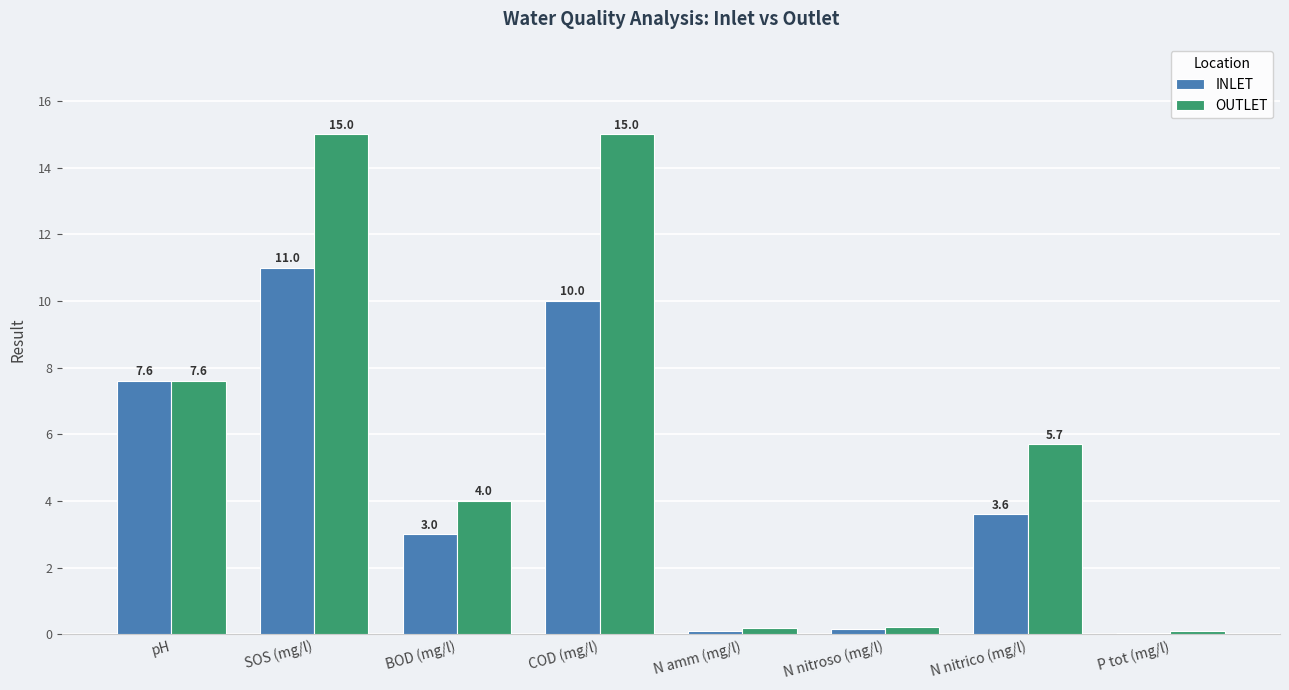

What is the total value across all series at N amm (mg/l)?

0.3